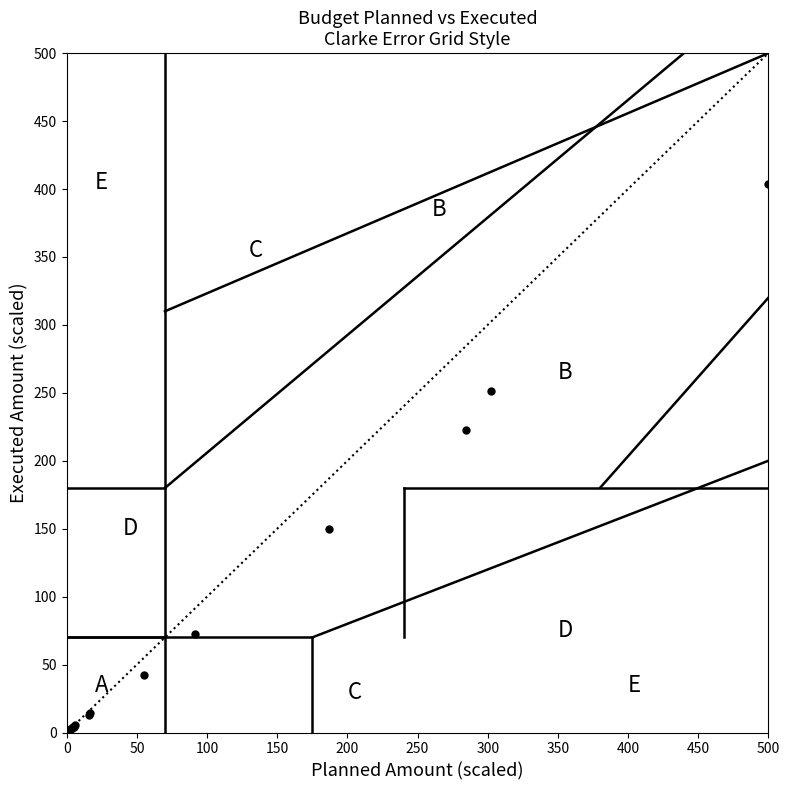

What Y value in the scatter plot is closest to 201?

223.0